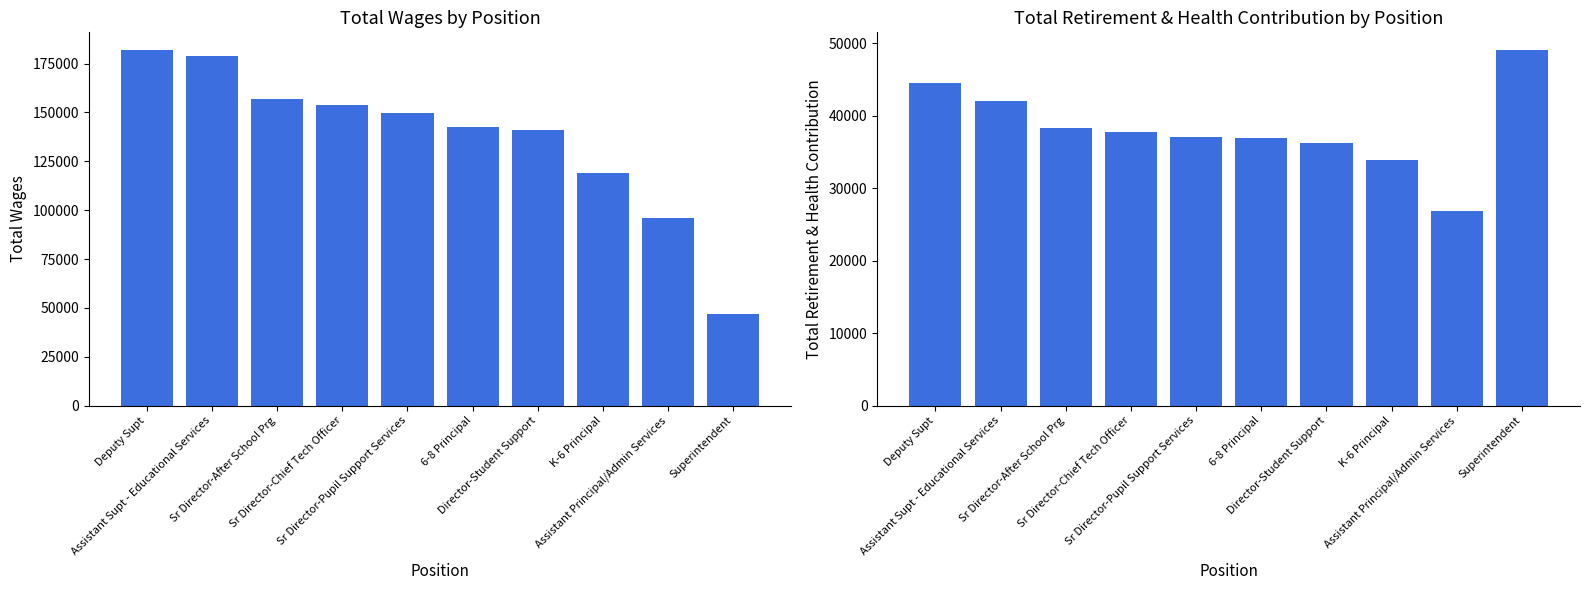

Is the value of Total Wages at Director-Student Support greater than the value of Total Retirement & Health Contribution at Assistant Supt - Educational Services?

Yes